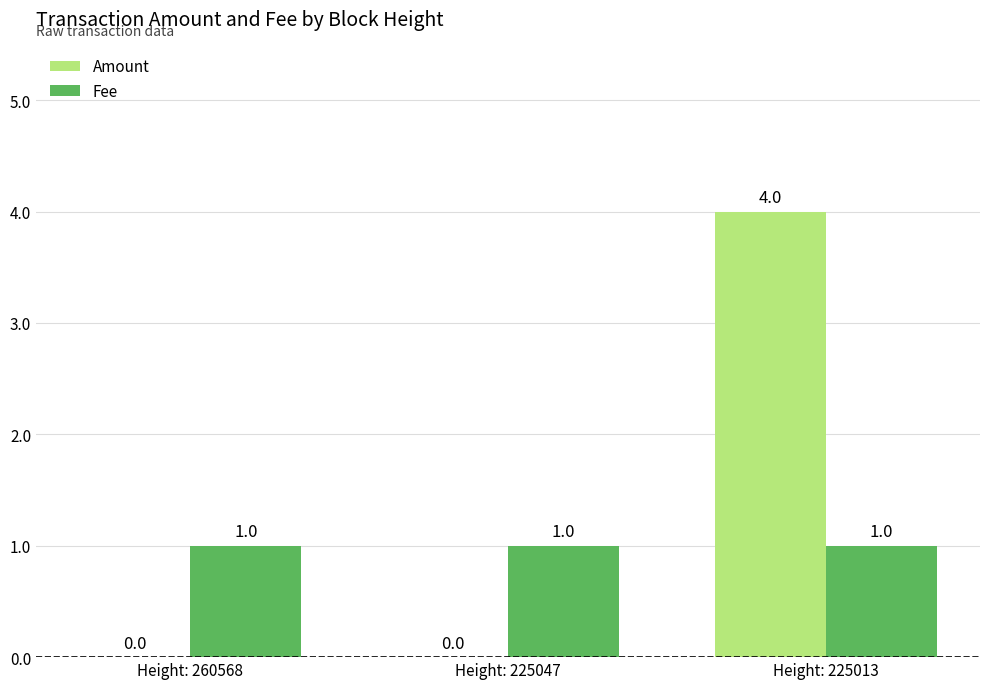

What is the sum of the Fee values at Height: 225047 and Height: 225013?

2